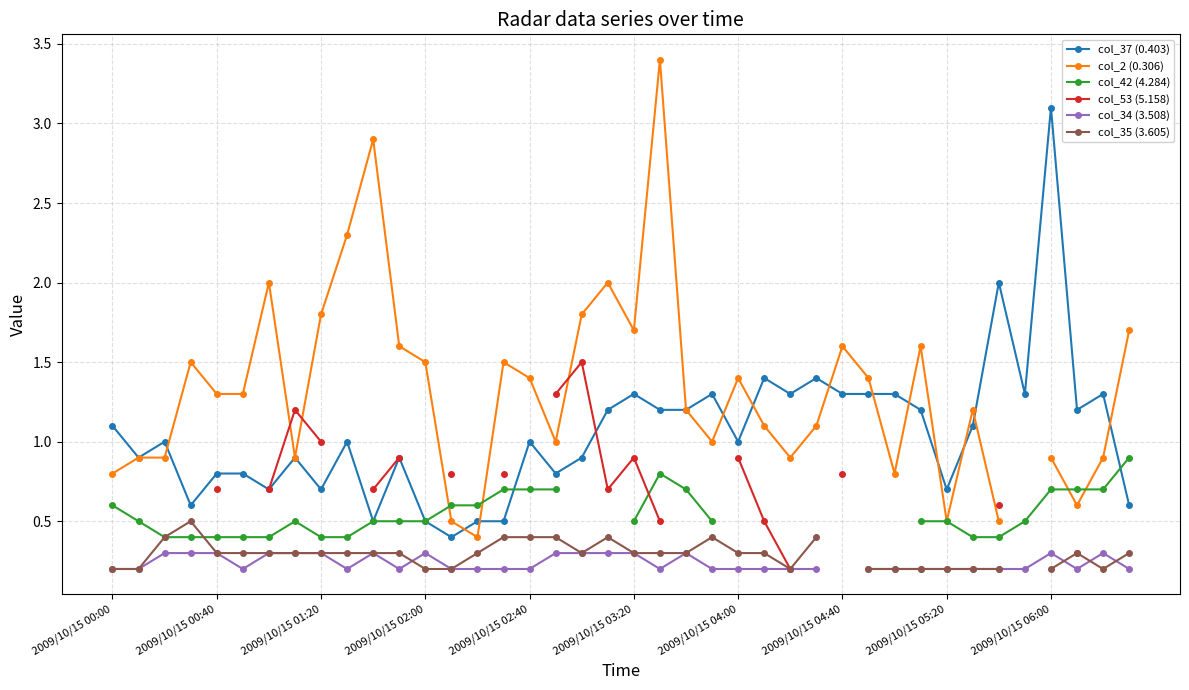

What is the highest value of the col_37 (0.403) series?

3.1